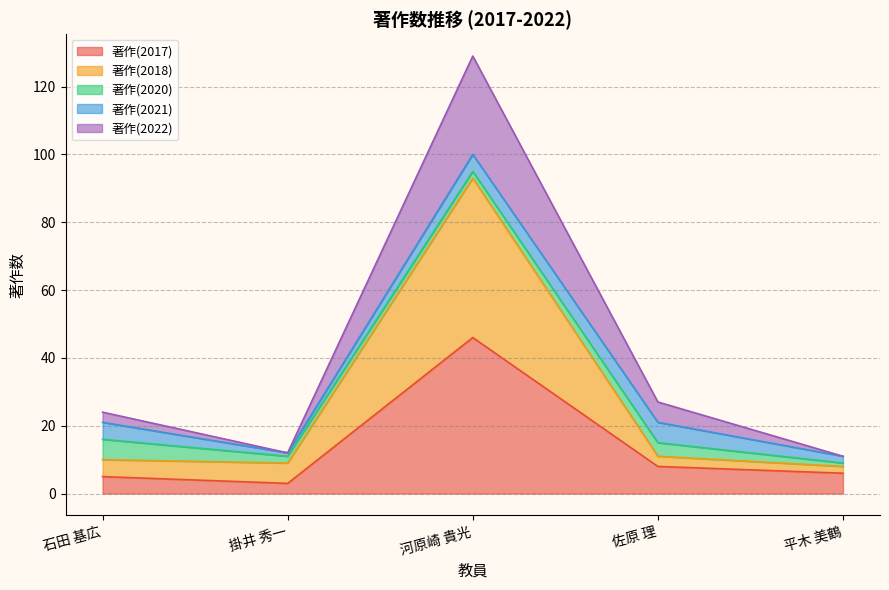

Which category has the lowest value in the 著作(2022) series?

平木 美鶴